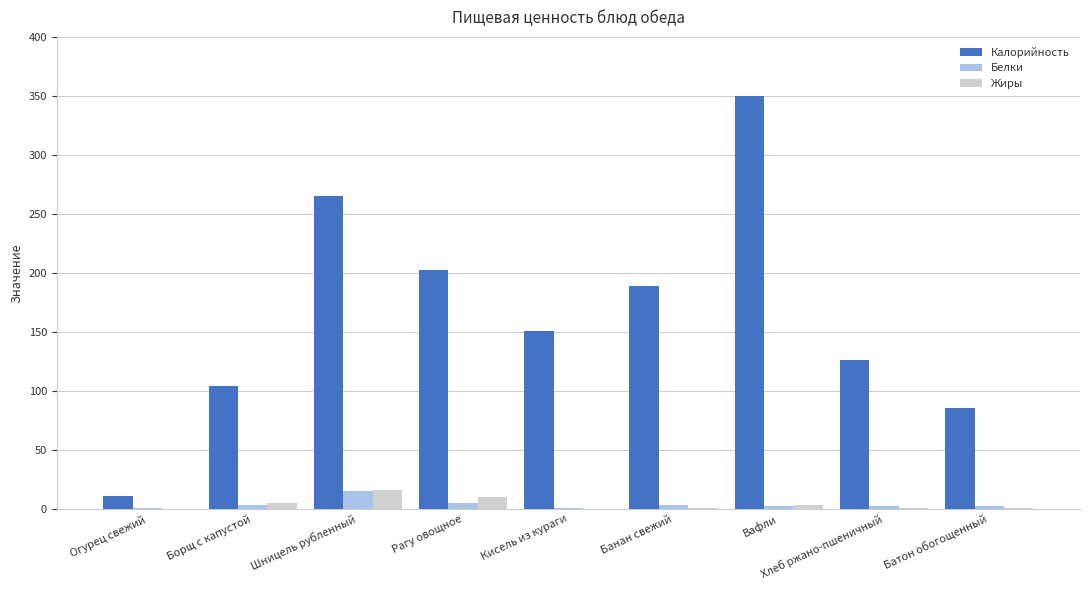

Read the Жиры value at Кисель из кураги.

0.1